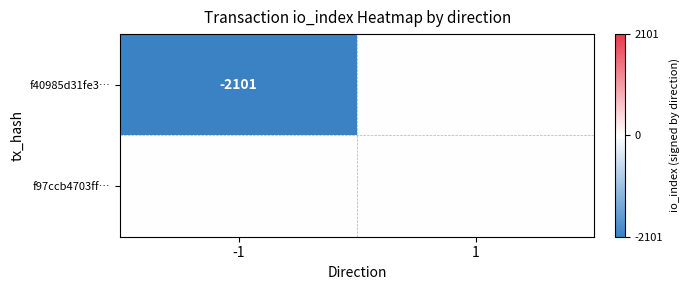

At how many categories does at least one series exceed -547?

2